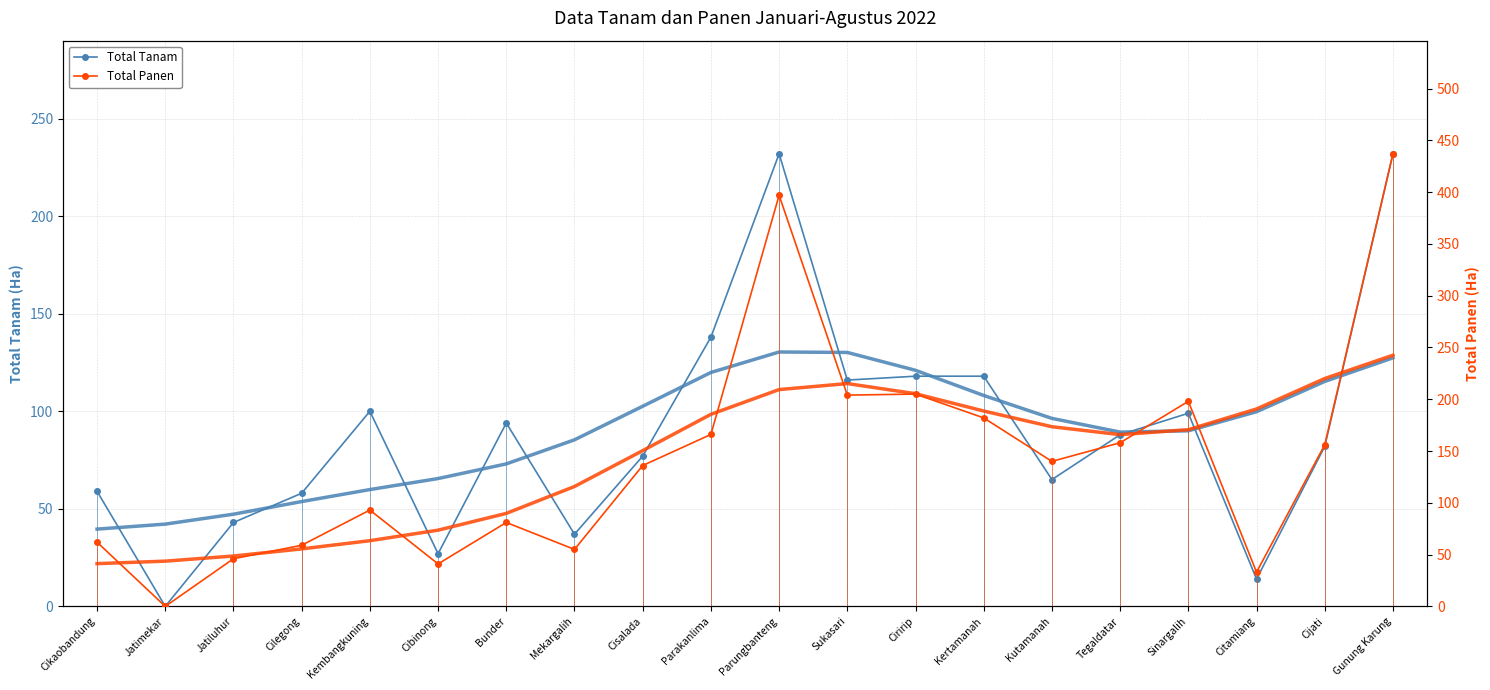

Reading left to right, extract all data points from this chart.

Total Tanam: Cikaobandung=59	Jatimekar=0	Jatiluhur=43	Cilegong=58	Kembangkuning=100	Cibinong=27	Bunder=94	Mekargalih=37	Cisalada=77	Parakanlima=138	Parungbanteng=232	Sukasari=116	Ciririp=118	Kertamanah=118	Kutamanah=65	Tegaldatar=88	Sinargalih=99	Citamiang=14	Cijati=82	Gunung Karung=232
Total Panen: Cikaobandung=62	Jatimekar=0	Jatiluhur=46	Cilegong=59	Kembangkuning=93	Cibinong=41	Bunder=81	Mekargalih=55	Cisalada=136	Parakanlima=166	Parungbanteng=397	Sukasari=204	Ciririp=205	Kertamanah=182	Kutamanah=140	Tegaldatar=158	Sinargalih=198	Citamiang=33	Cijati=156	Gunung Karung=437